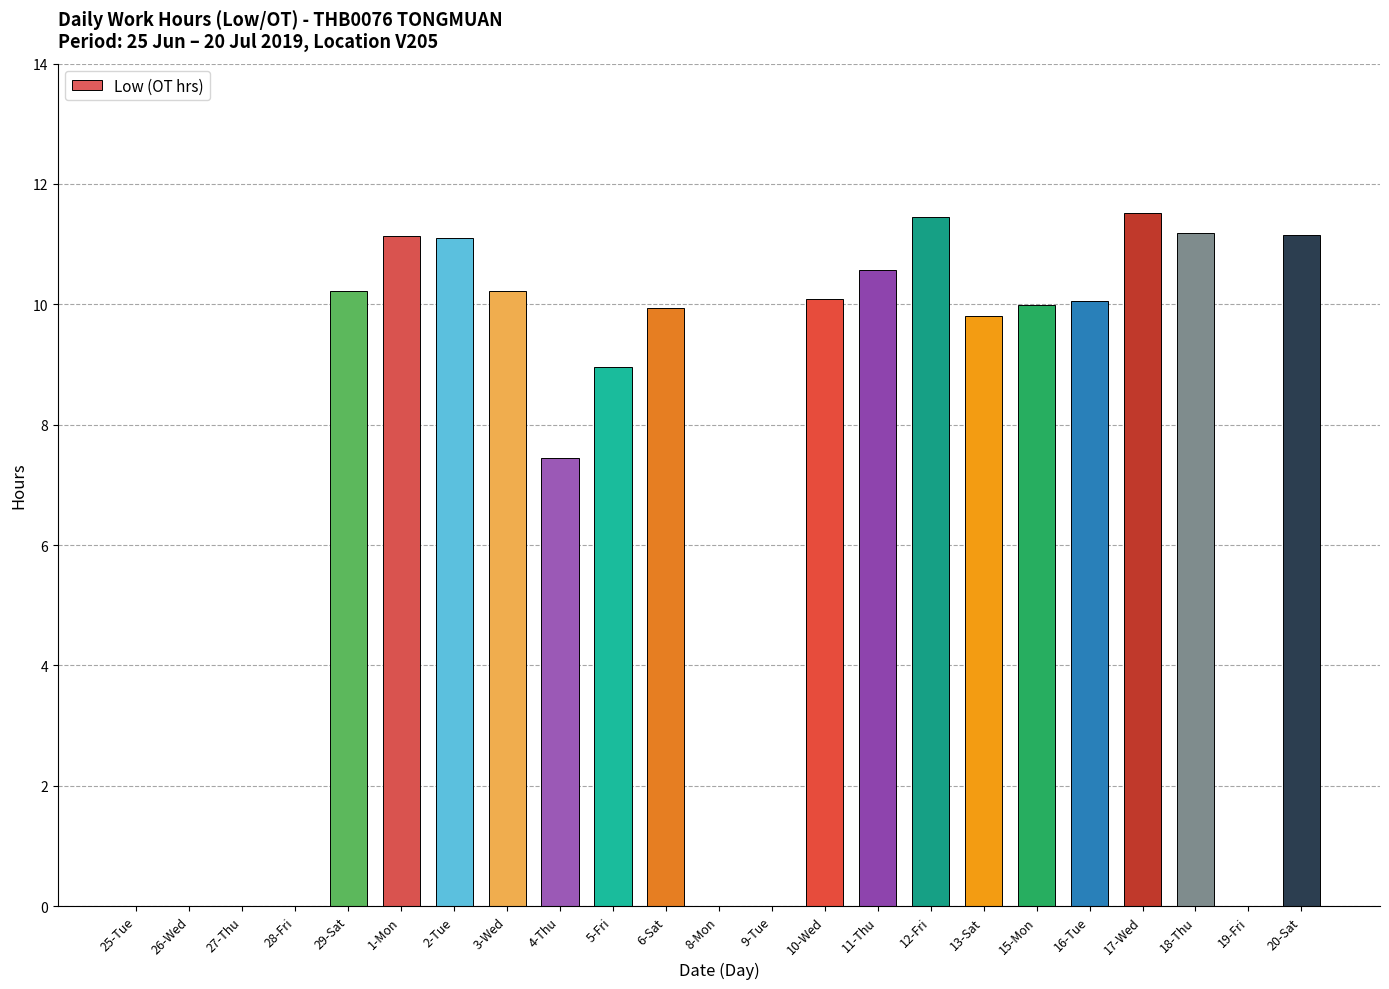

What is the sum of the values at 29-Sat and 19-Fri?

10.2